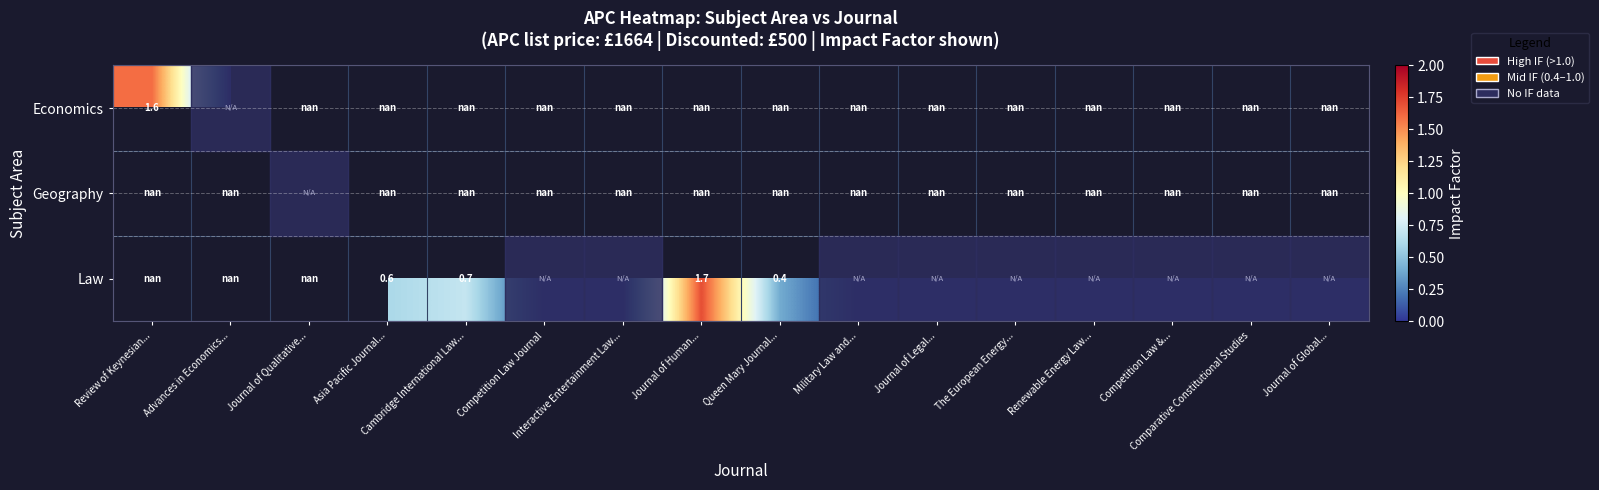

Which has a higher value, Asia Pacific Journal... or Advances in Economics...?

Advances in Economics...